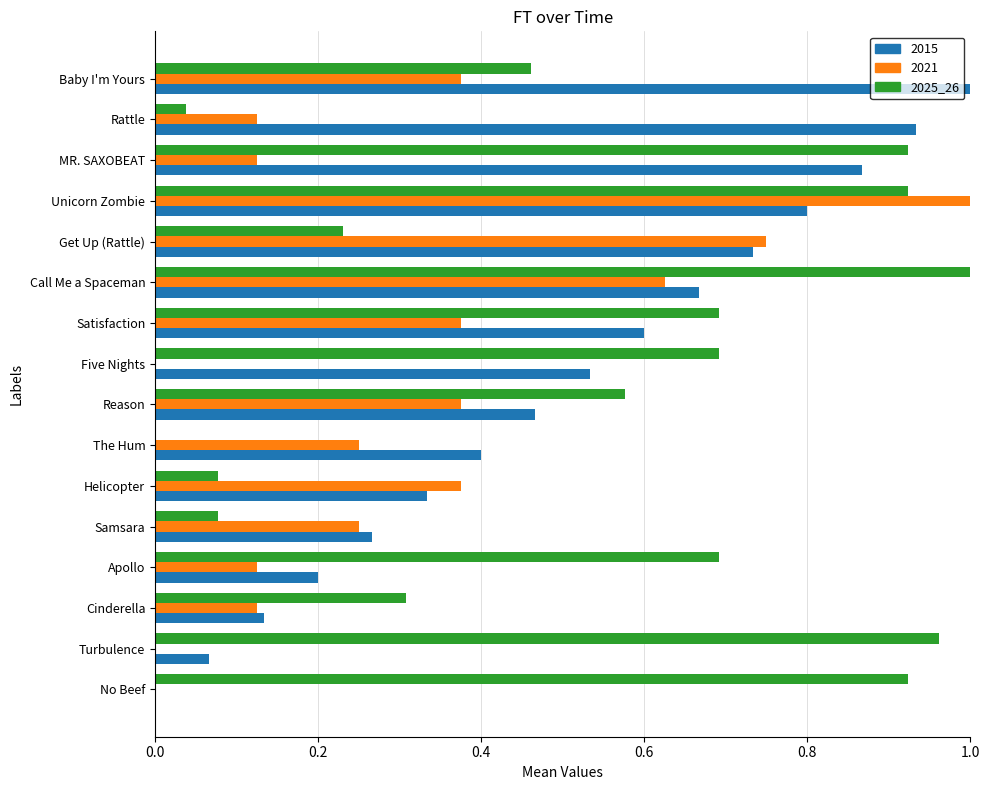

At which category is the sum across all series the highest?

Unicorn Zombie